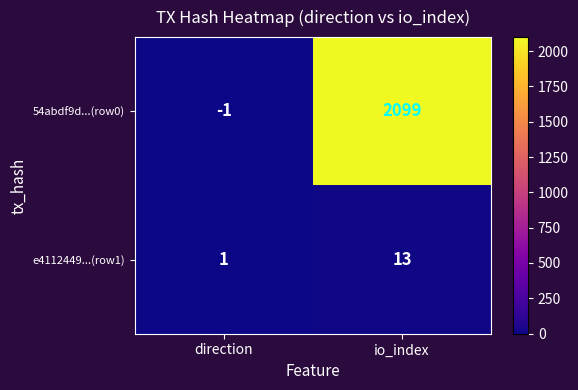

Which series changed the most between direction and io_index?

54abdf9d...(row0)